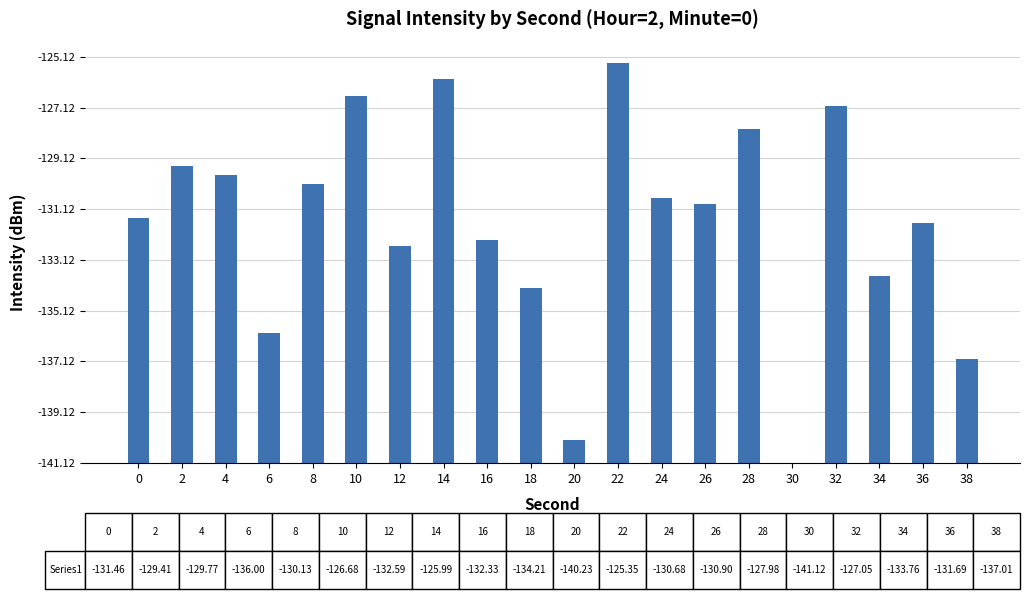

What is the ratio of the value at 24 to the value at 8?

1.0